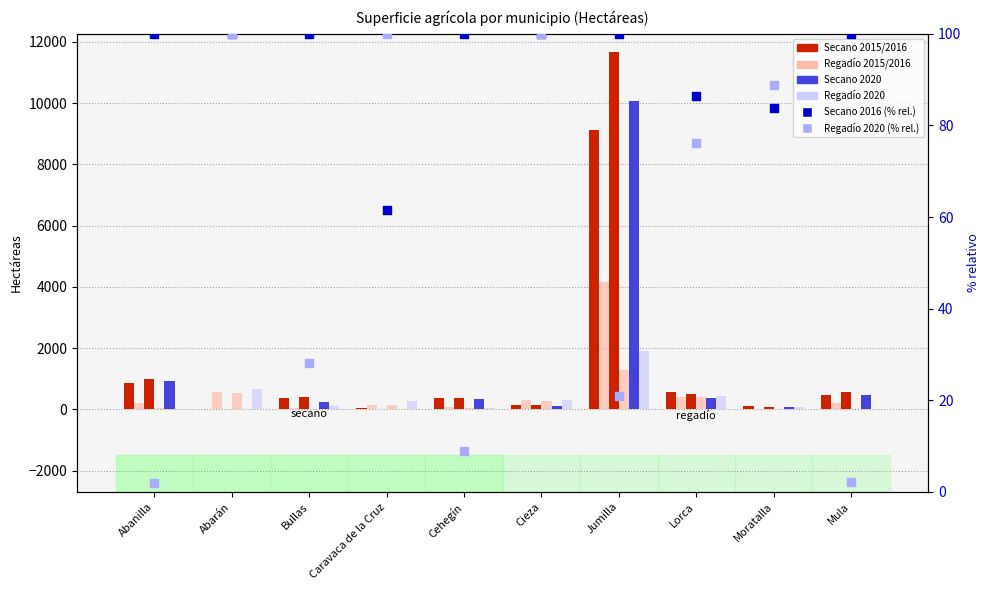

At how many categories does at least one series exceed 8986?

1